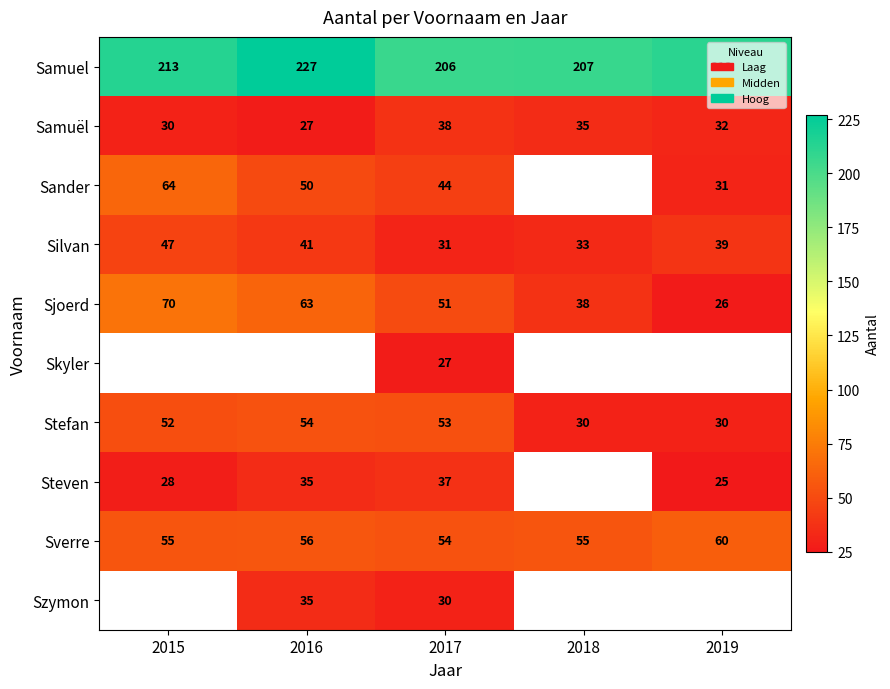

What is the highest value of the Sjoerd series?

70.0